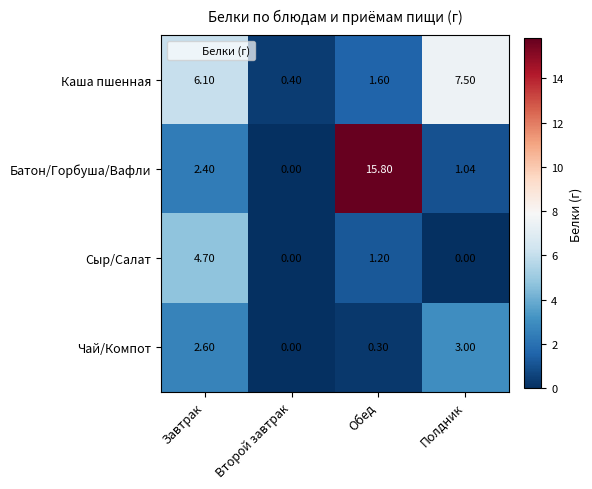

At which label is Каша пшенная closest to 3?

Обед